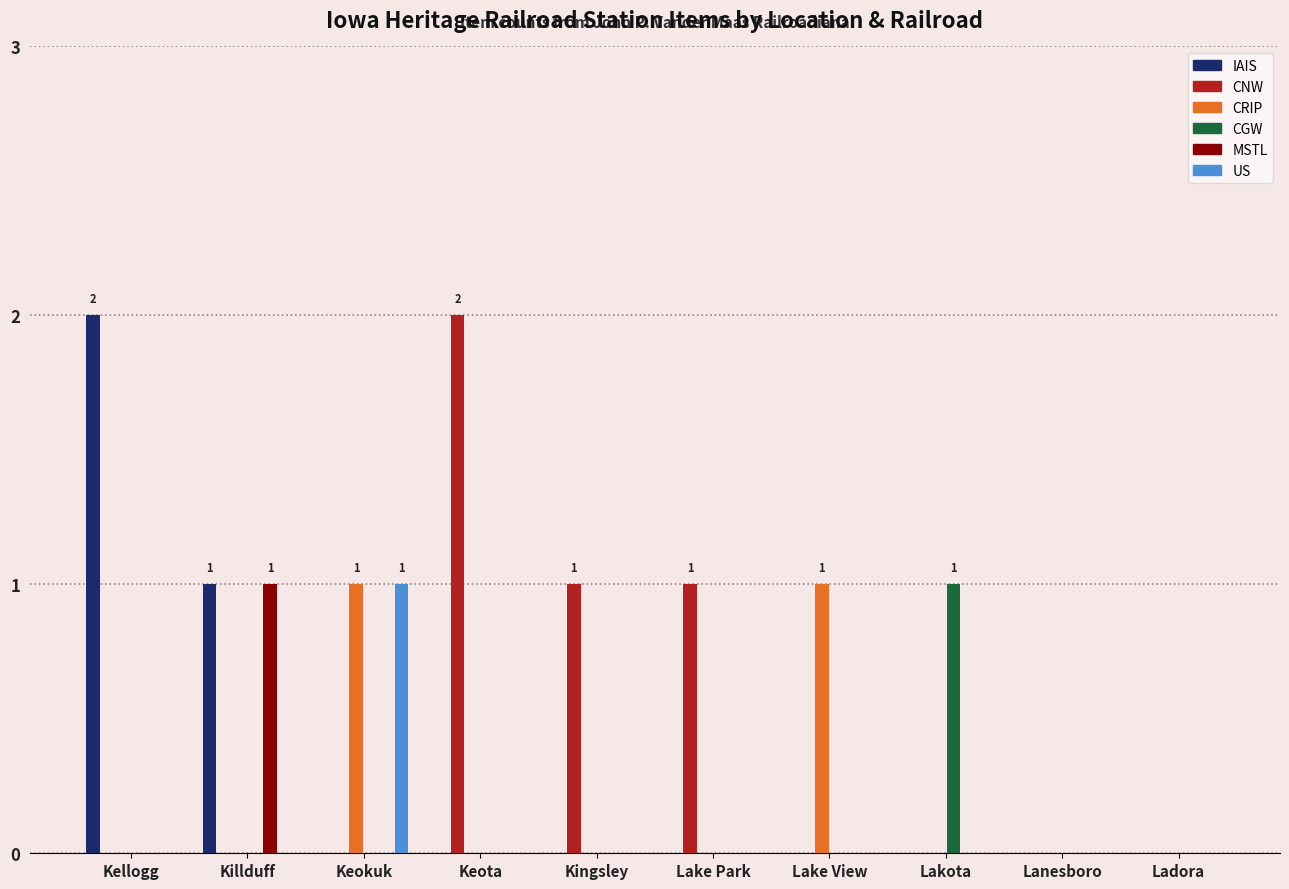

Which series changed the most between Lake Park and Ladora?

CNW